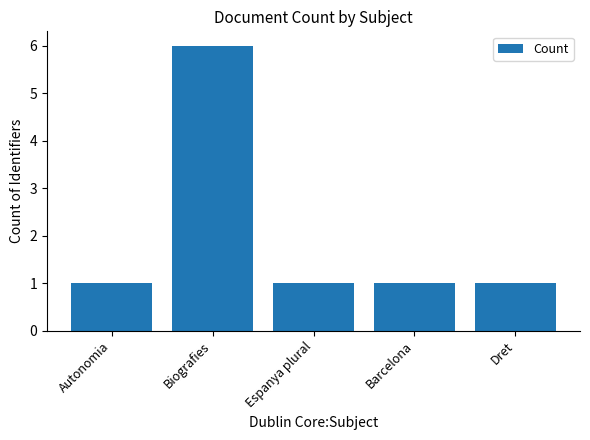

What is the minimum value shown in the chart?

1